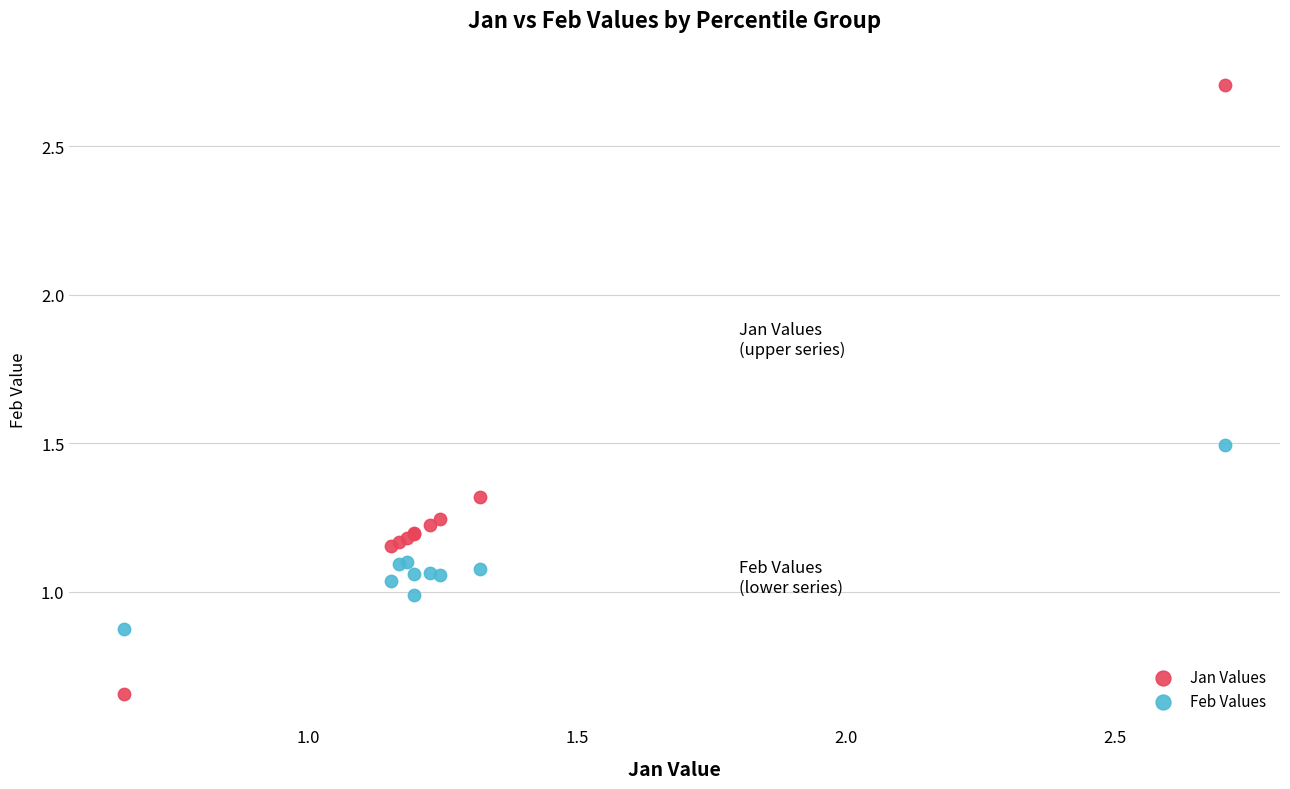

Which series reaches the maximum Y coordinate?

Jan Values